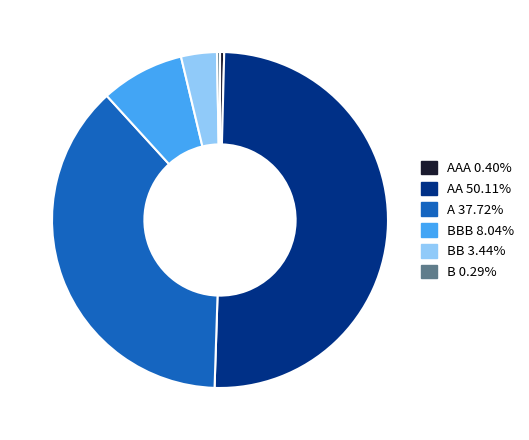

Is the sum of BB 3.44% and BBB 8.04% greater than half?

No